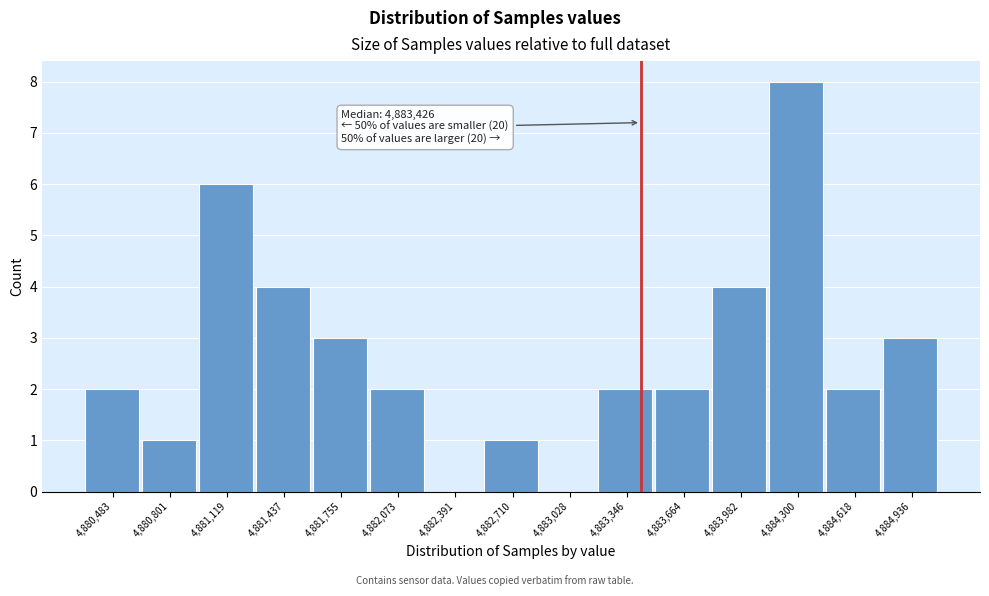

Over which range of the x-axis is the bar tallest?

4884150 to 4884450